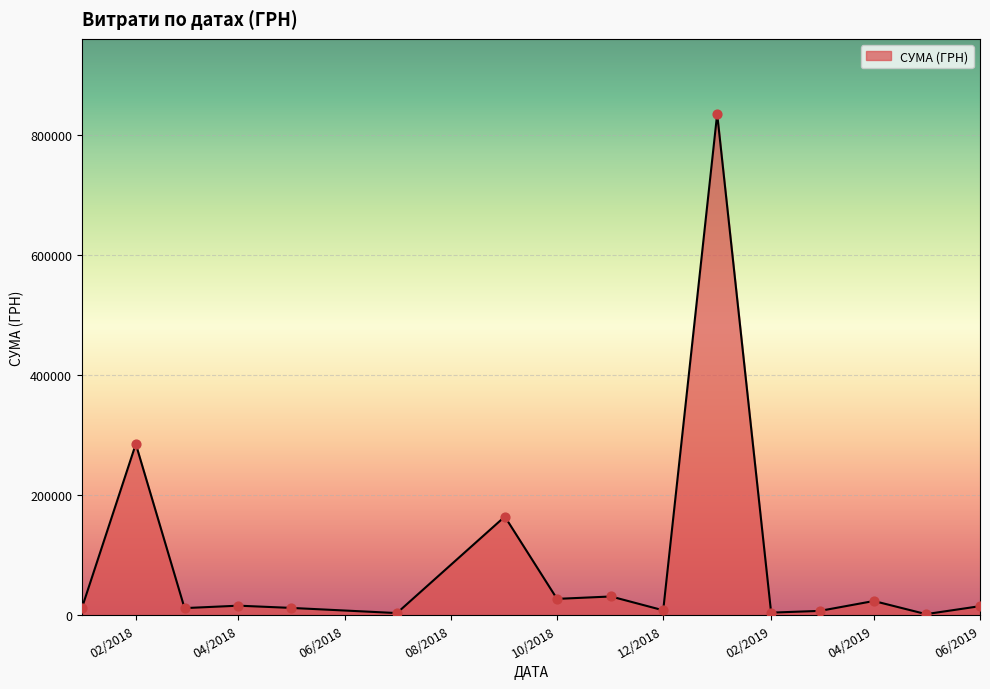

What is the greatest value displayed?

835656.0